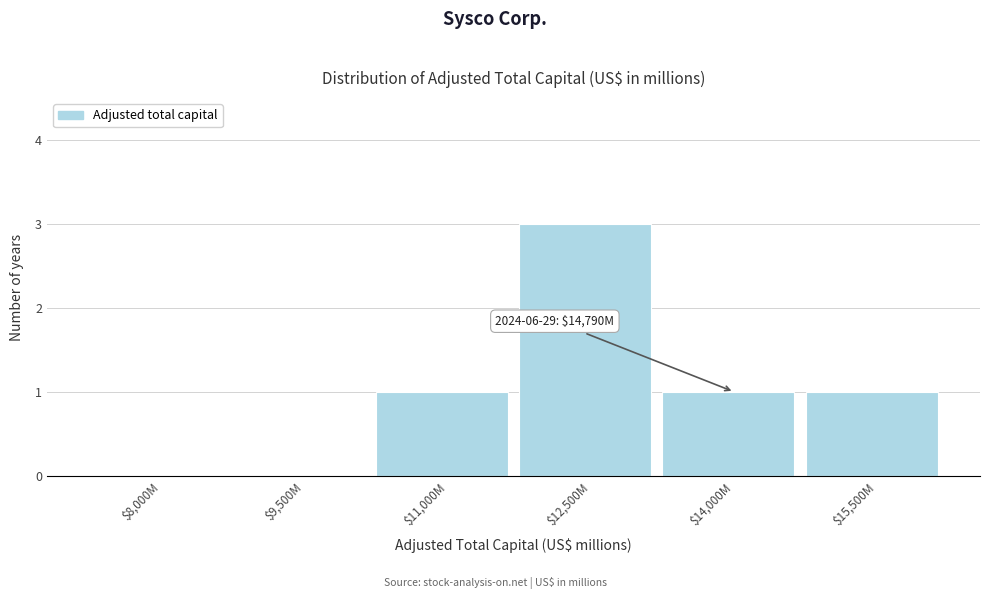

The chart shows a value of 2 at $14,000M. True or false?

False